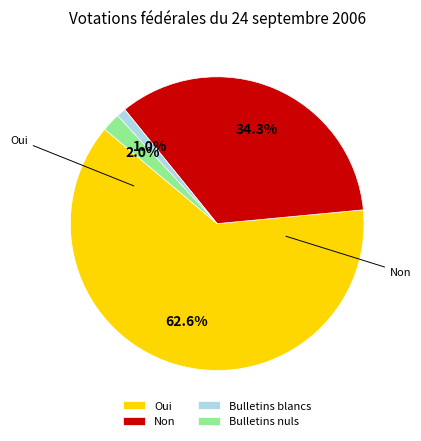

To the nearest percent, what portion does Bulletins nuls represent?

2%